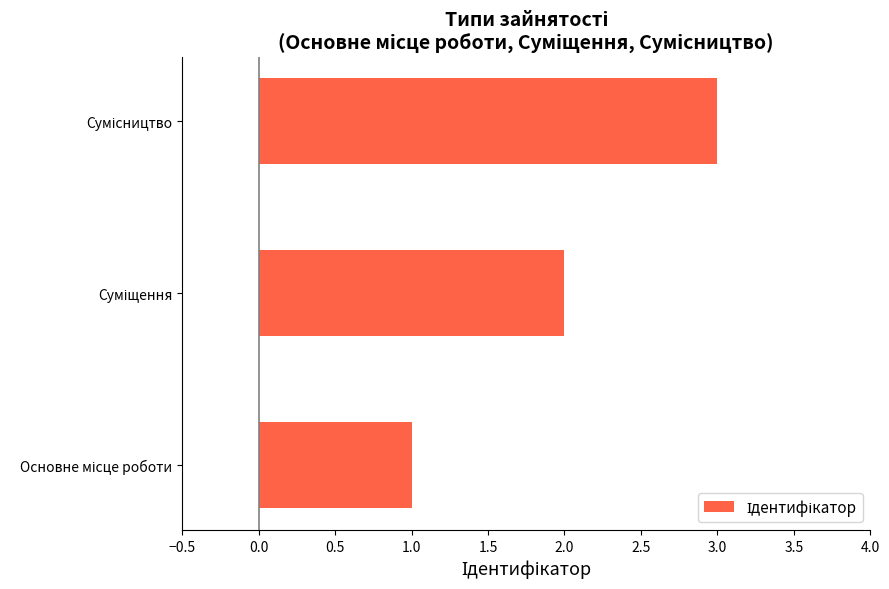

Are the bars horizontal?

Yes